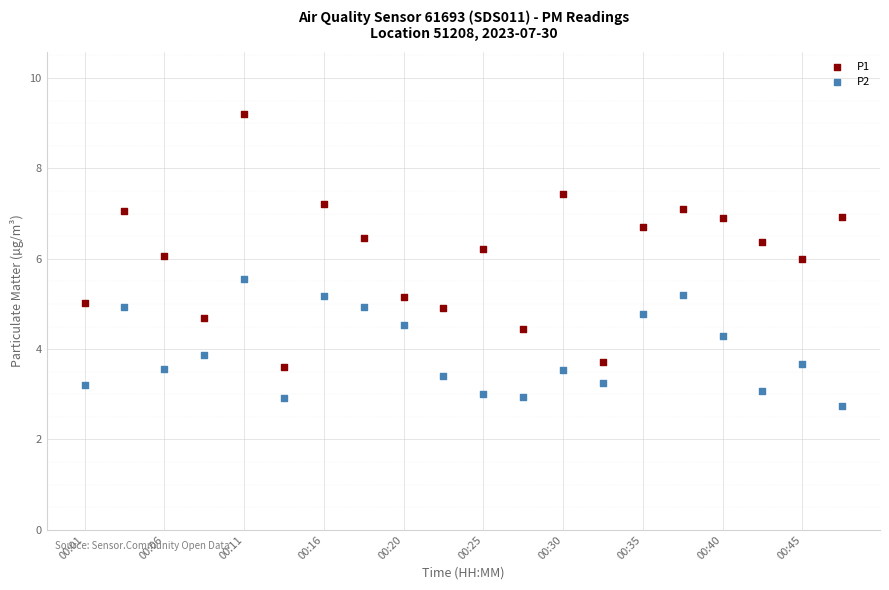

Which series has the widest spread of Y values?

P1